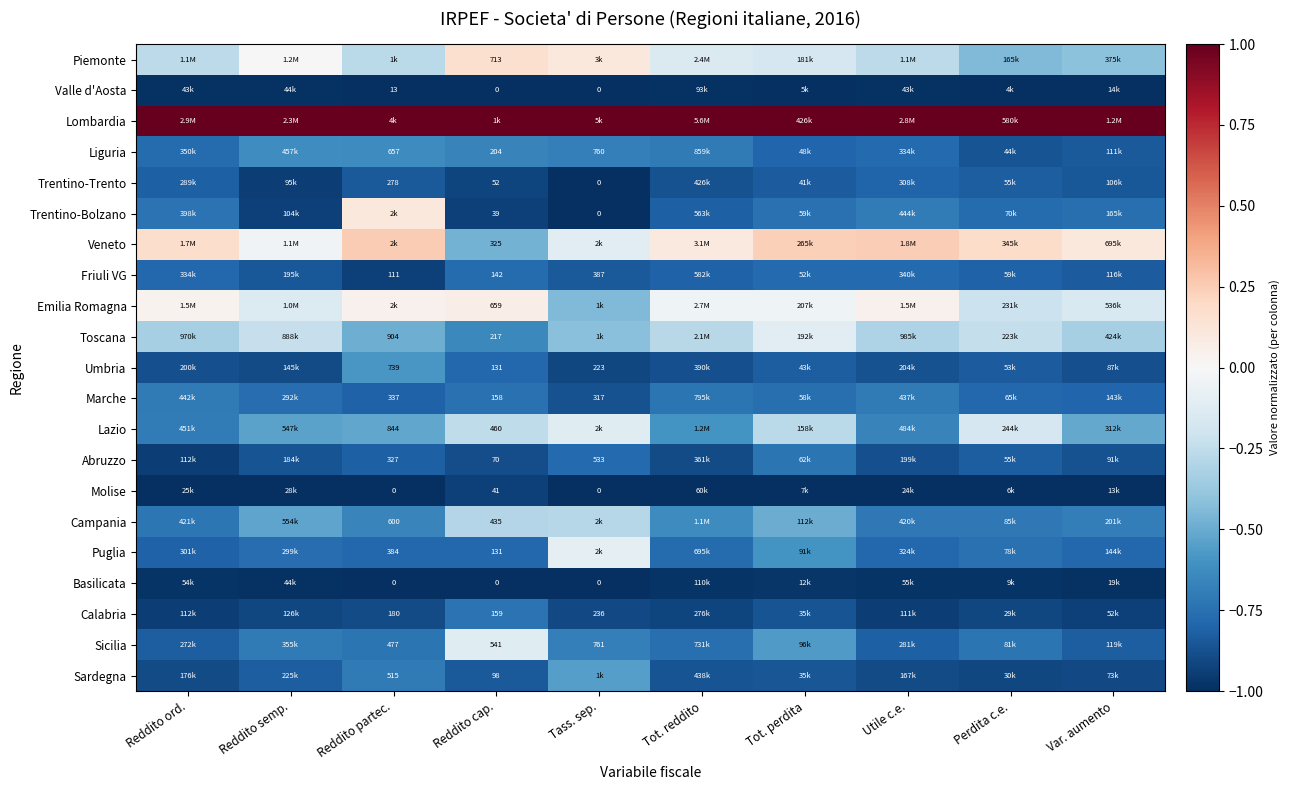

What is the total value across all series at Perdita c.e.?

-12.6